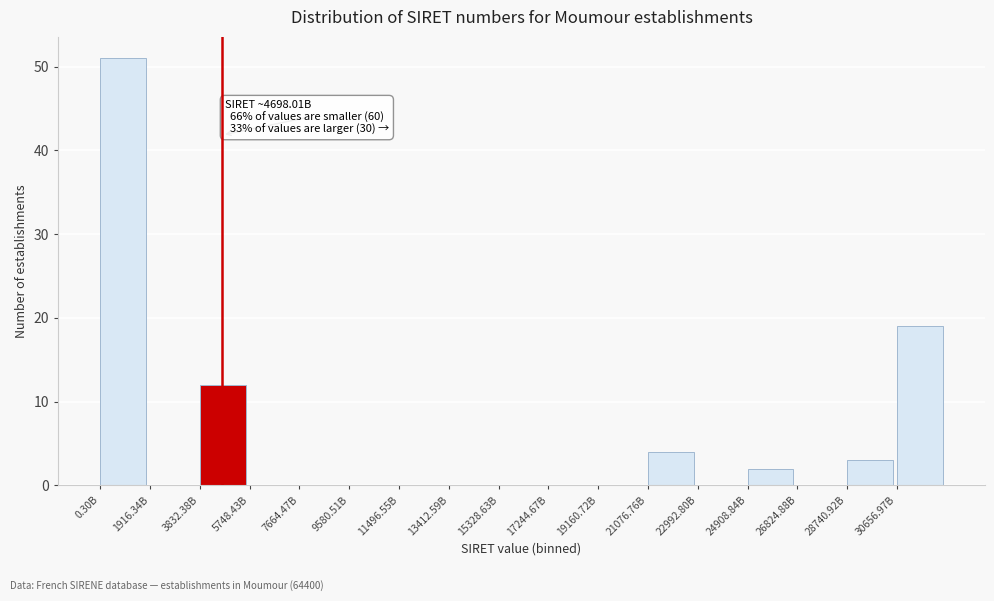

Reading left to right, list all the values displayed in this chart.

0.30B=51	1916.34B=0	3832.38B=12	5748.43B=0	7664.47B=0	9580.51B=0	11496.55B=0	13412.59B=0	15328.63B=0	17244.67B=0	19160.72B=0	21076.76B=4	22992.80B=0	24908.84B=2	26824.88B=0	28740.92B=3	30656.97B=19